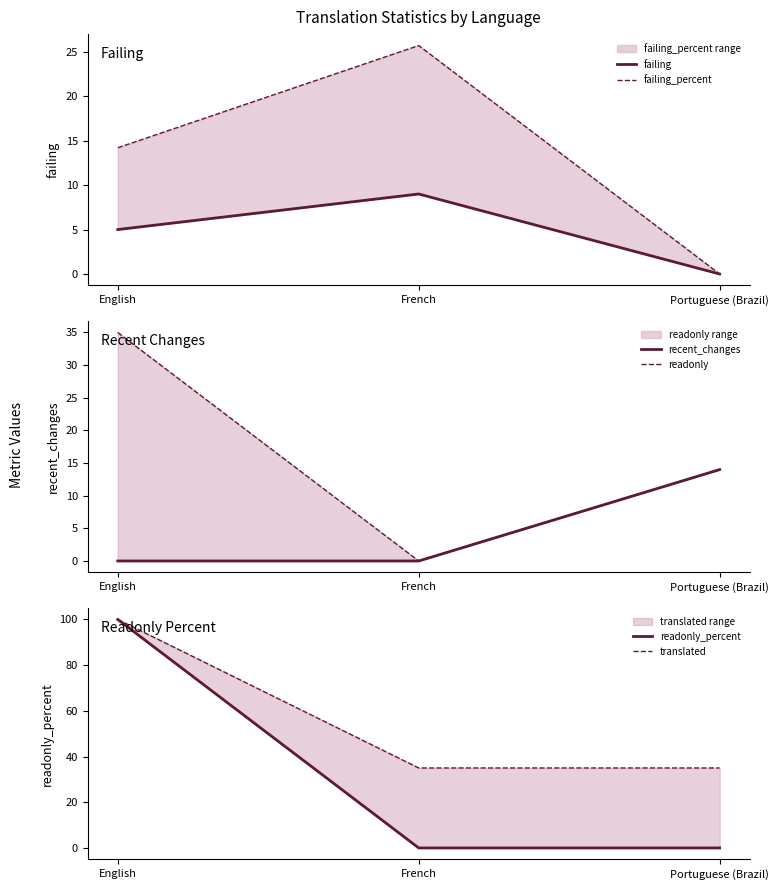

Reading left to right, transcribe all the data shown in this chart.

failing: English=5.0	French=9.0	Portuguese (Brazil)=0.0
failing_percent: English=14.2	French=25.7	Portuguese (Brazil)=0.0
recent_changes: English=0.0	French=0.0	Portuguese (Brazil)=14.0
readonly: English=35.0	French=0.0	Portuguese (Brazil)=14.0
readonly_percent: English=100.0	French=0.0	Portuguese (Brazil)=0.0
translated: English=100.0	French=35.0	Portuguese (Brazil)=35.0